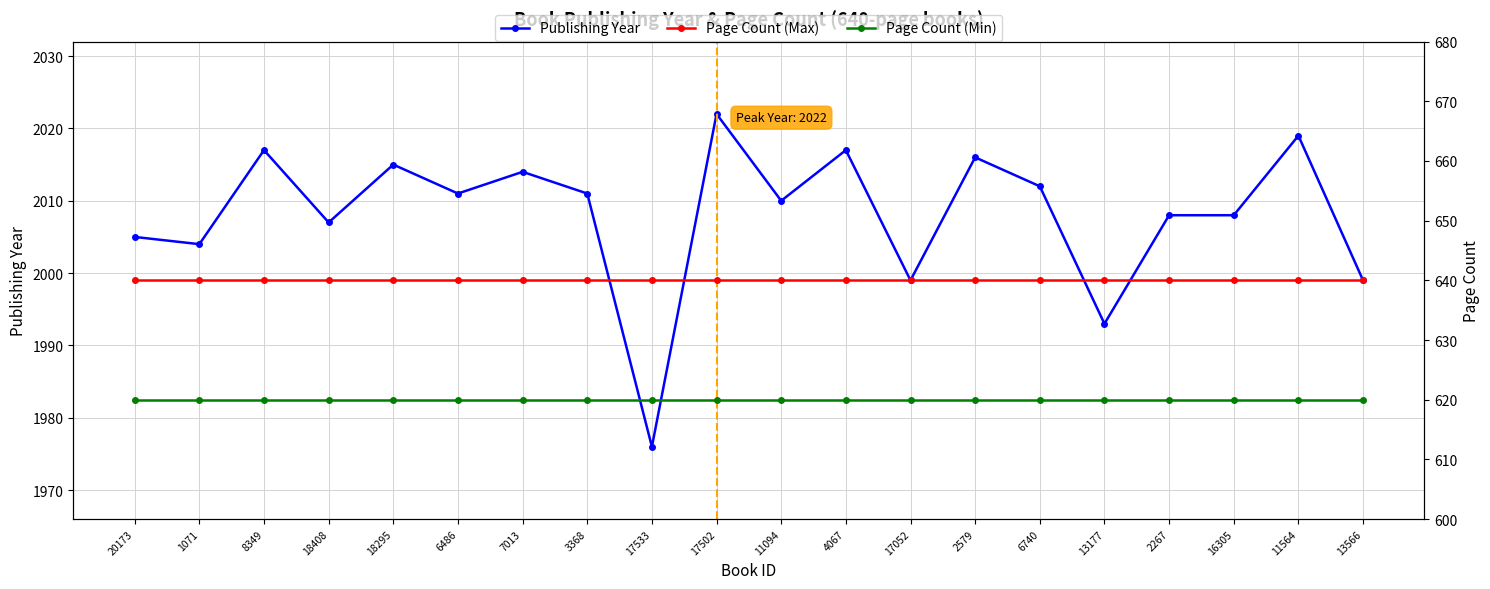

How many data points in Publishing Year are less than 2011?

10